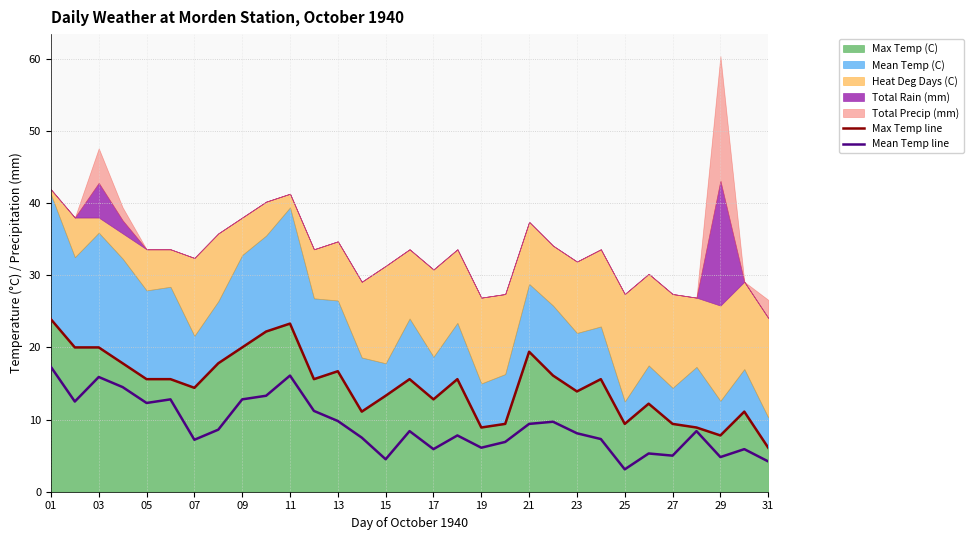

At which label does Max Temp line first exceed 15?

01